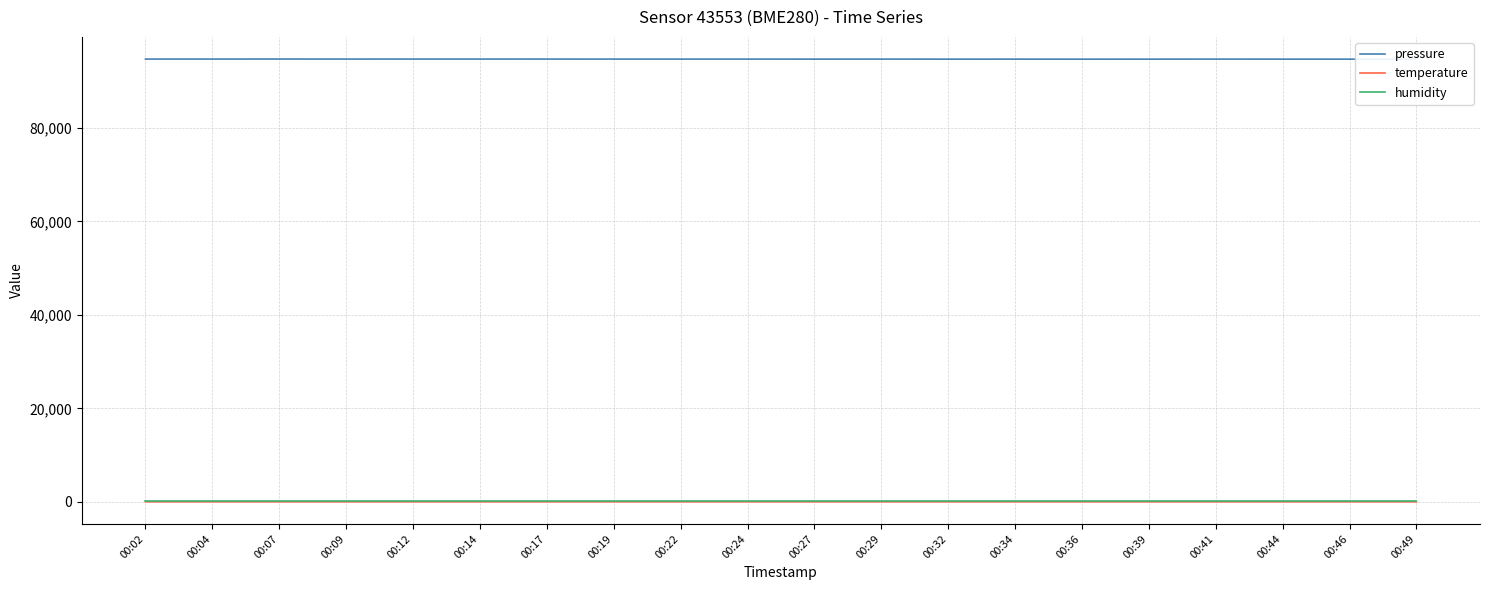

True or false: humidity and temperature cross at least once.

False